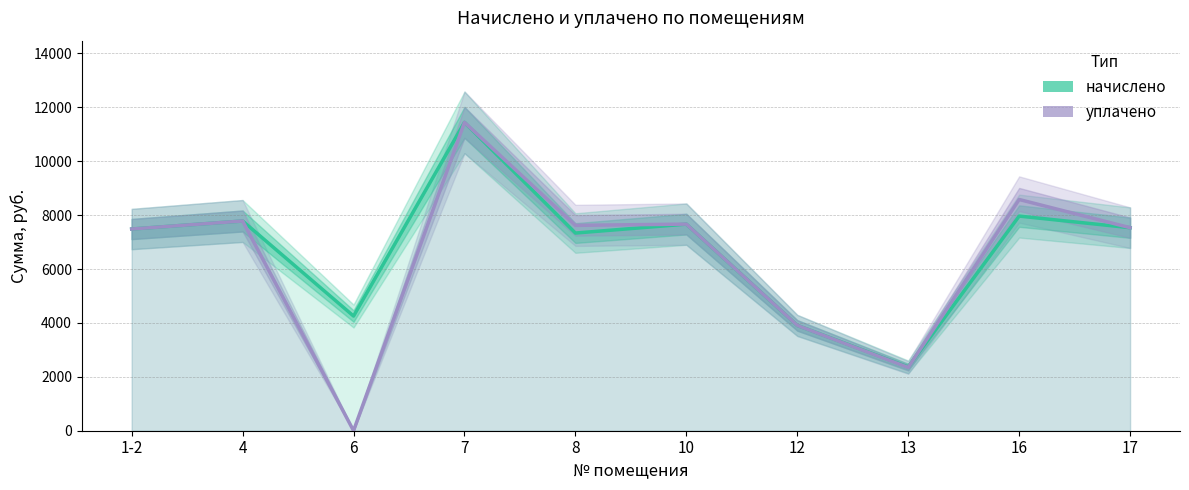

What is the difference between the maximum and second lowest values in the уплачено series?

9096.0